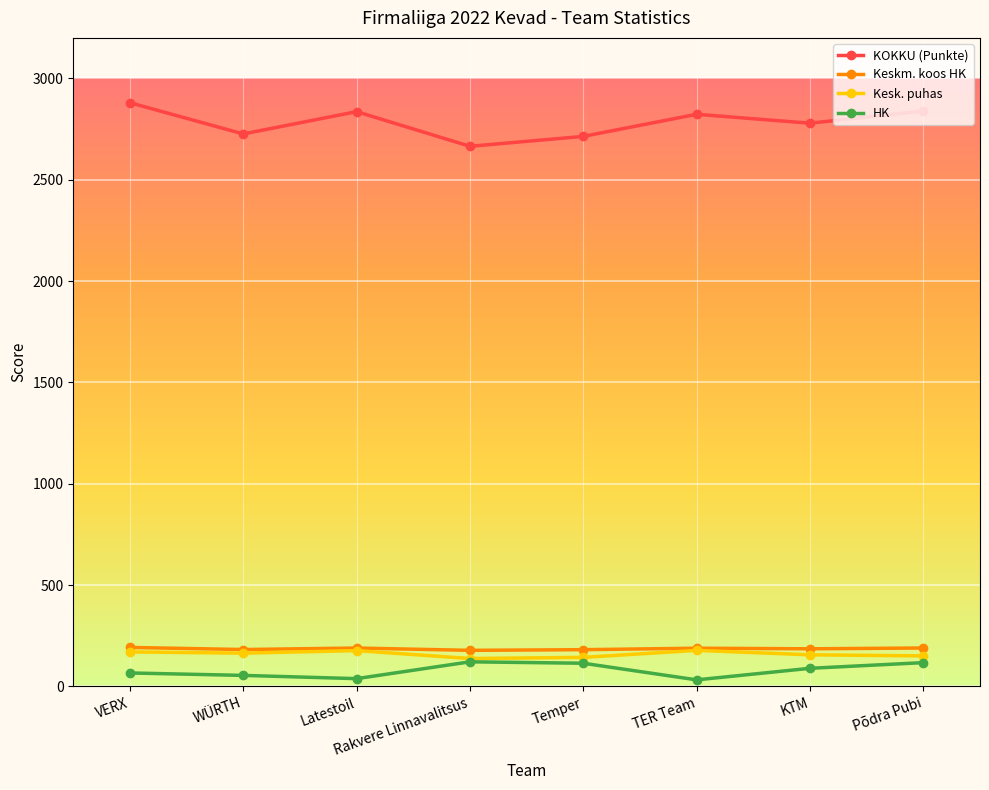

What is the sum of the Kesk. puhas values at Latestoil and WÜRTH?

340.1